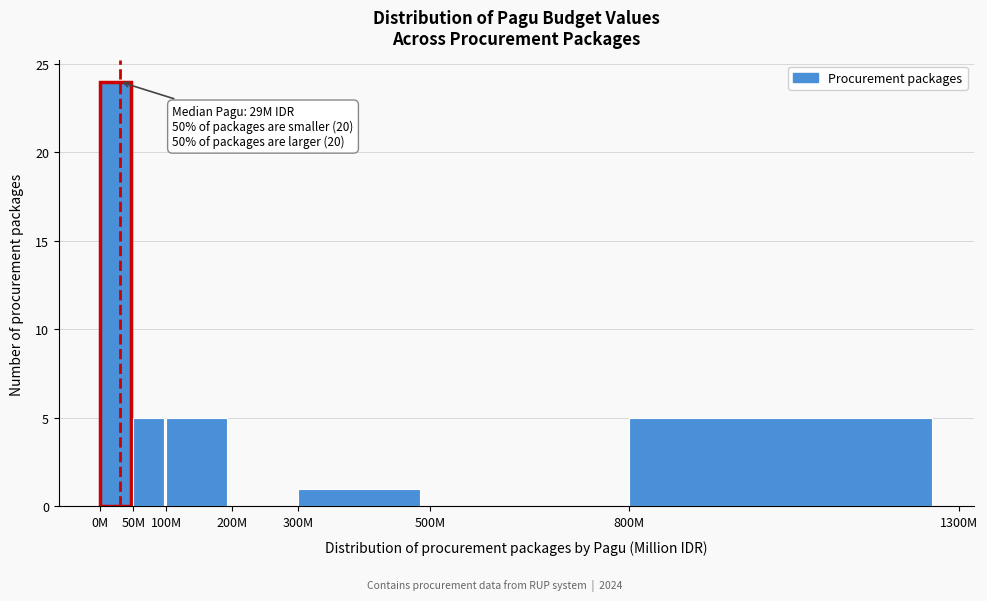

Reading right to left, transcribe all the data shown in this chart.

800M=5	500M=0	300M=1	200M=0	100M=5	50M=5	0M=24